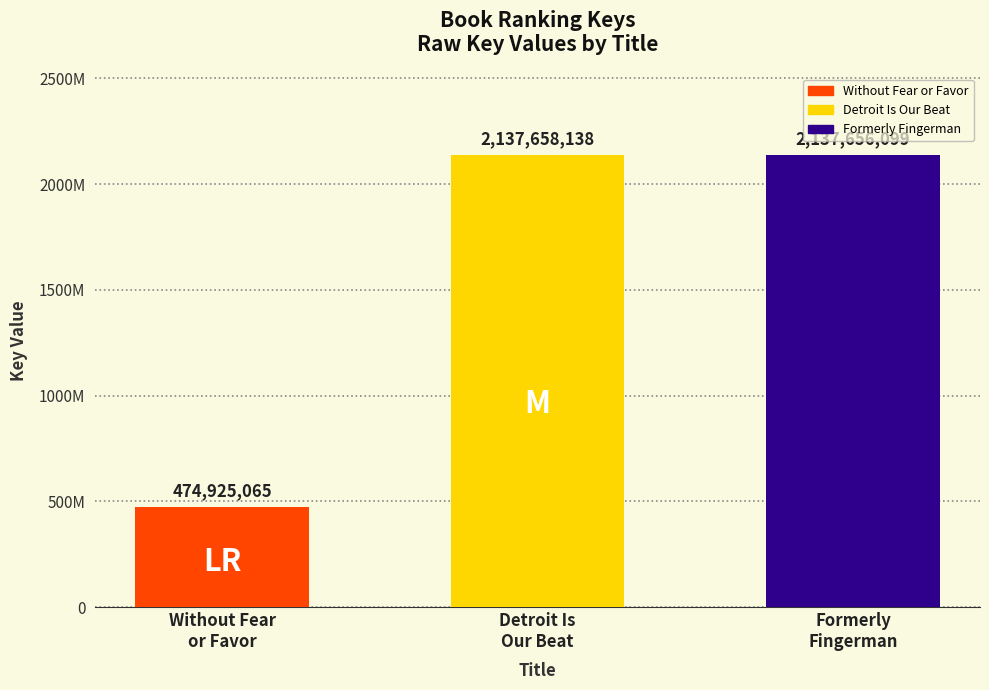

Does the chart contain any negative values?

No